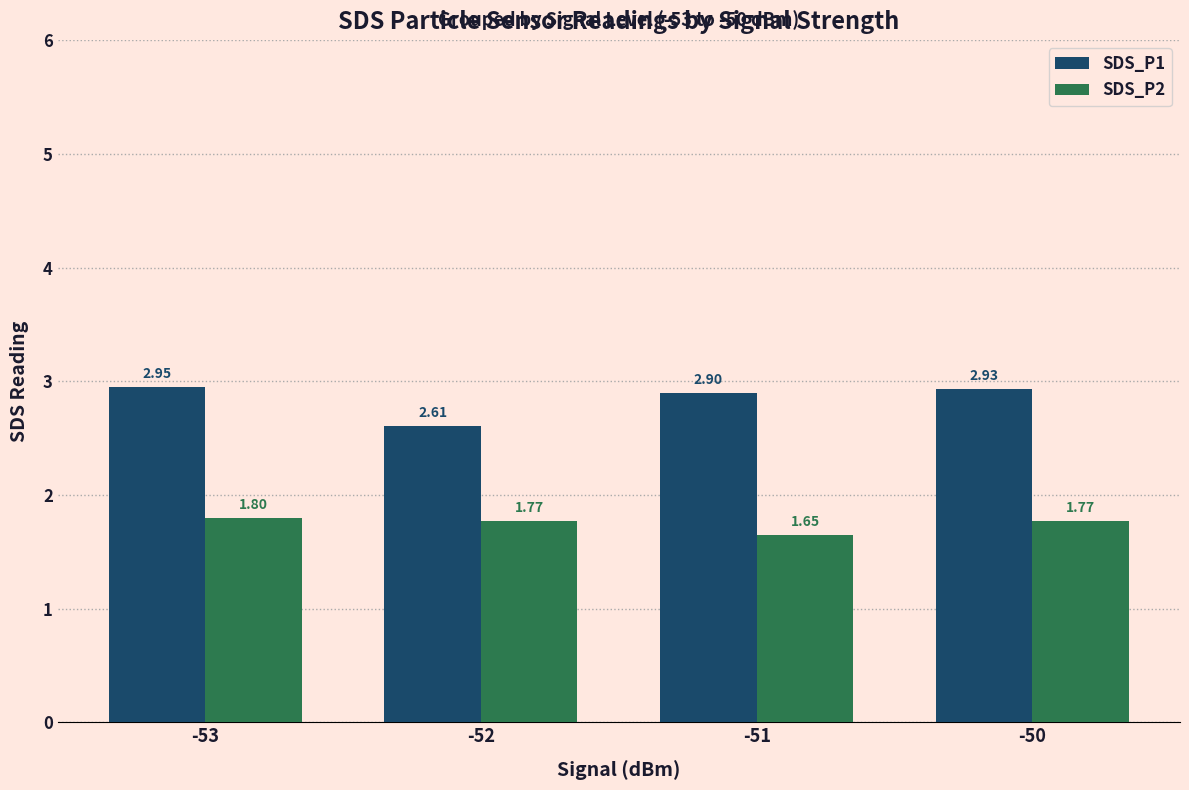

What is the value of the SDS_P1 bar at the 2nd from the left?

2.6